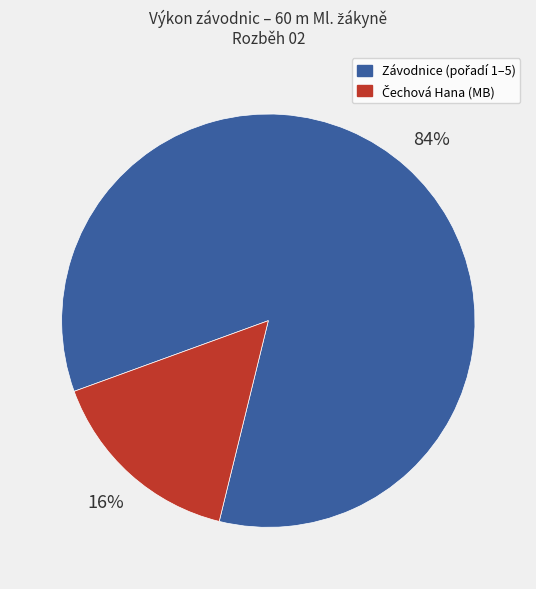

To the nearest percent, what is the average slice percentage?

50%